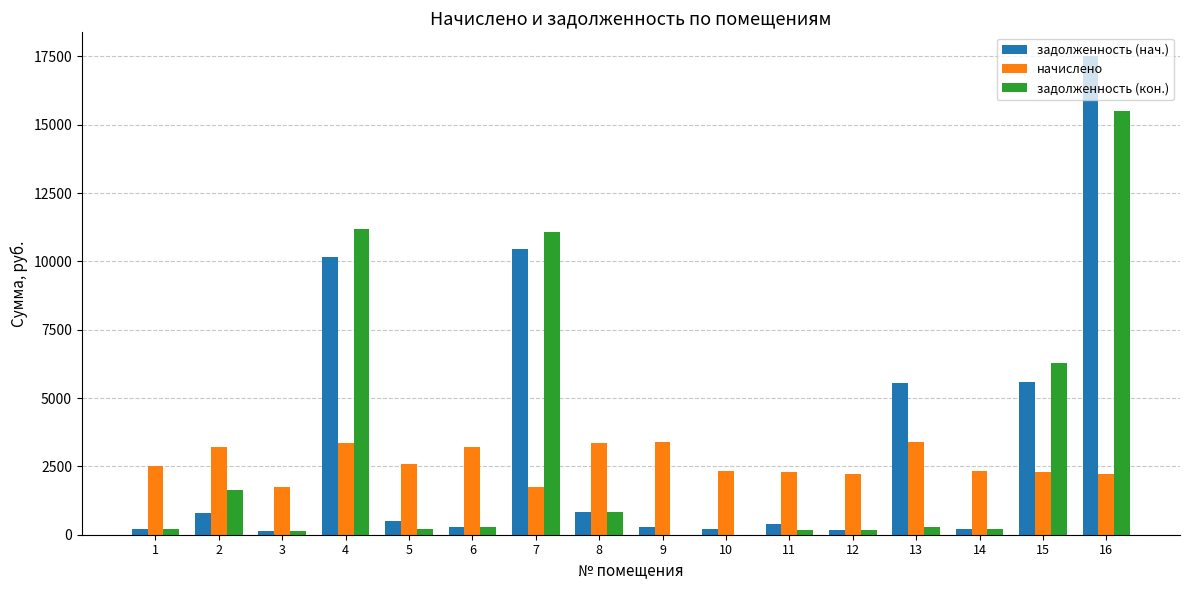

How many groups of bars are there?

16